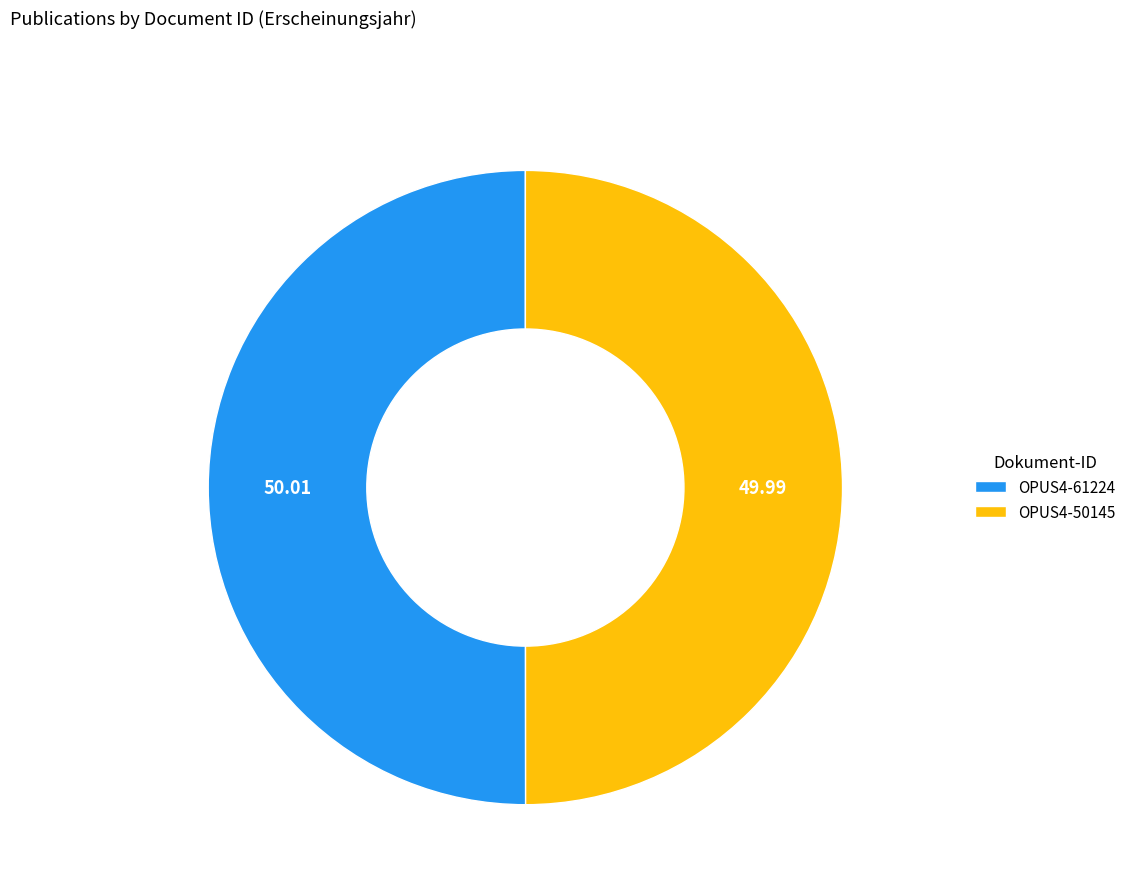

Do OPUS4-50145 and OPUS4-61224 together represent more than half of the pie?

Yes